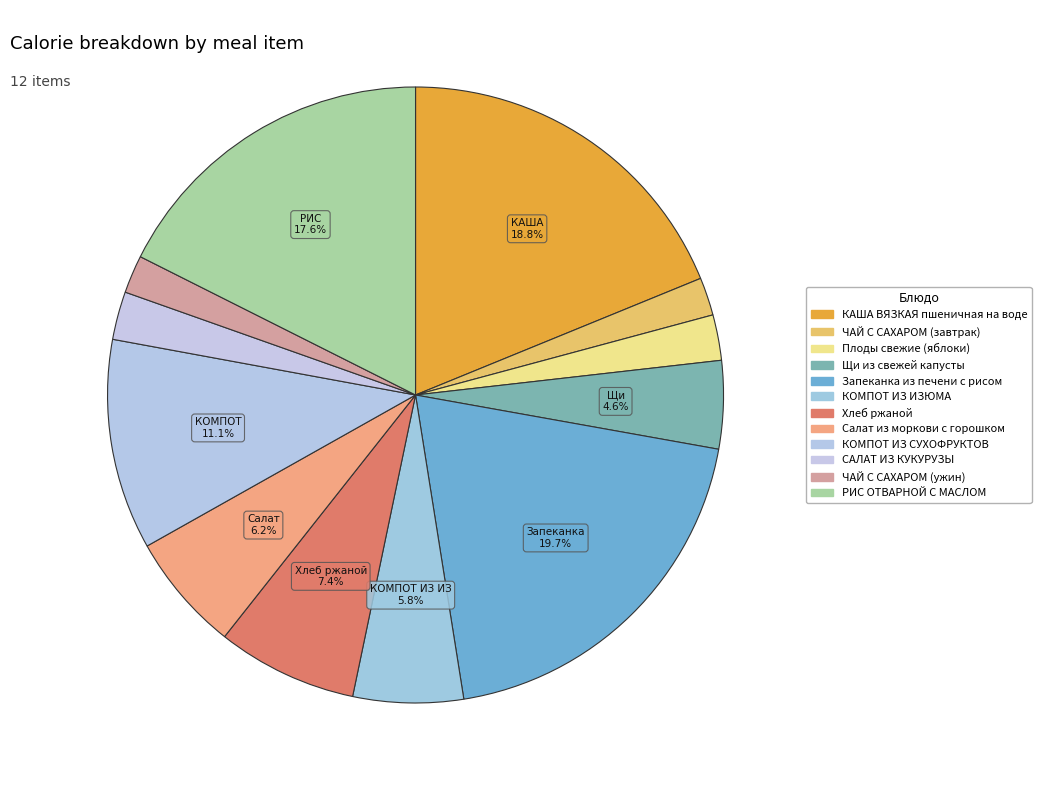

What portion of the pie excludes КОМПОТ ИЗ ИЗЮМА?

94.2%